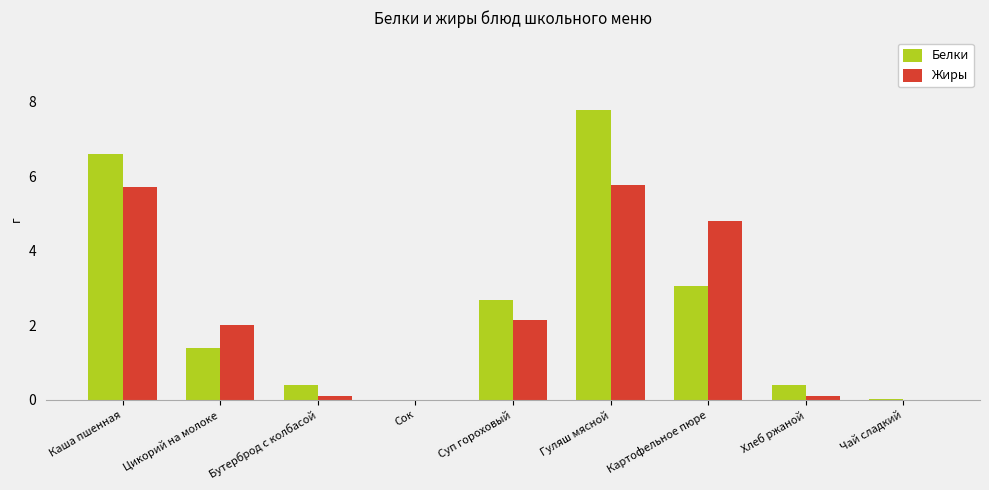

At which label does Белки first exceed 1?

Каша пшенная